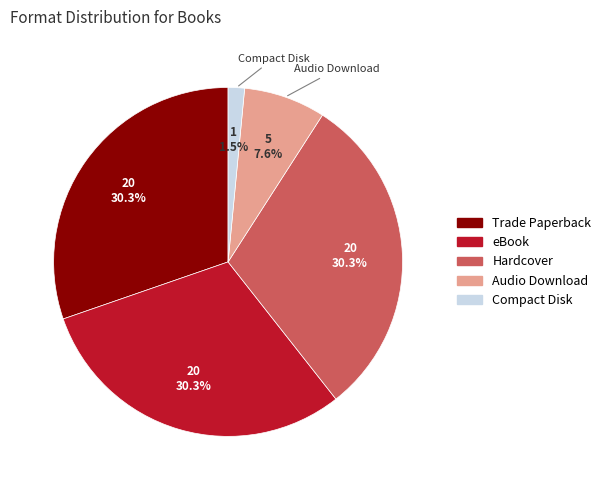

Does any single category account for the majority?

No